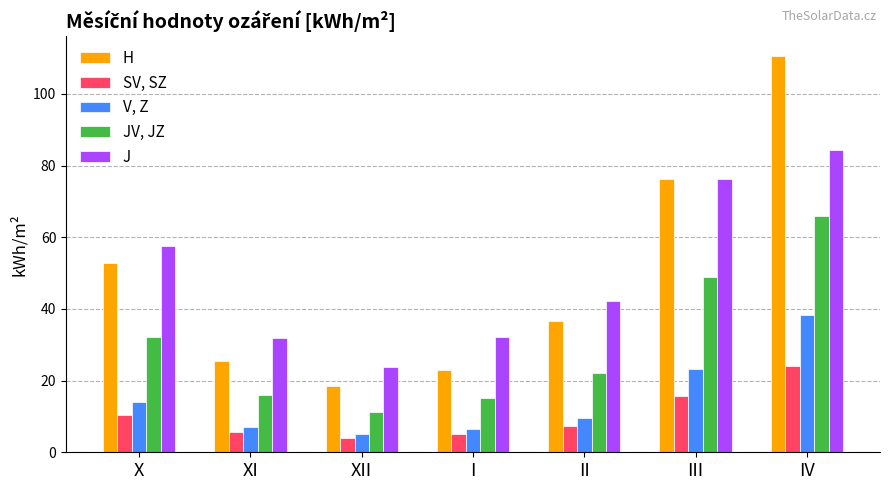

Rank the series by their maximum value, from highest to lowest.

H, J, JV, JZ, V, Z, SV, SZ